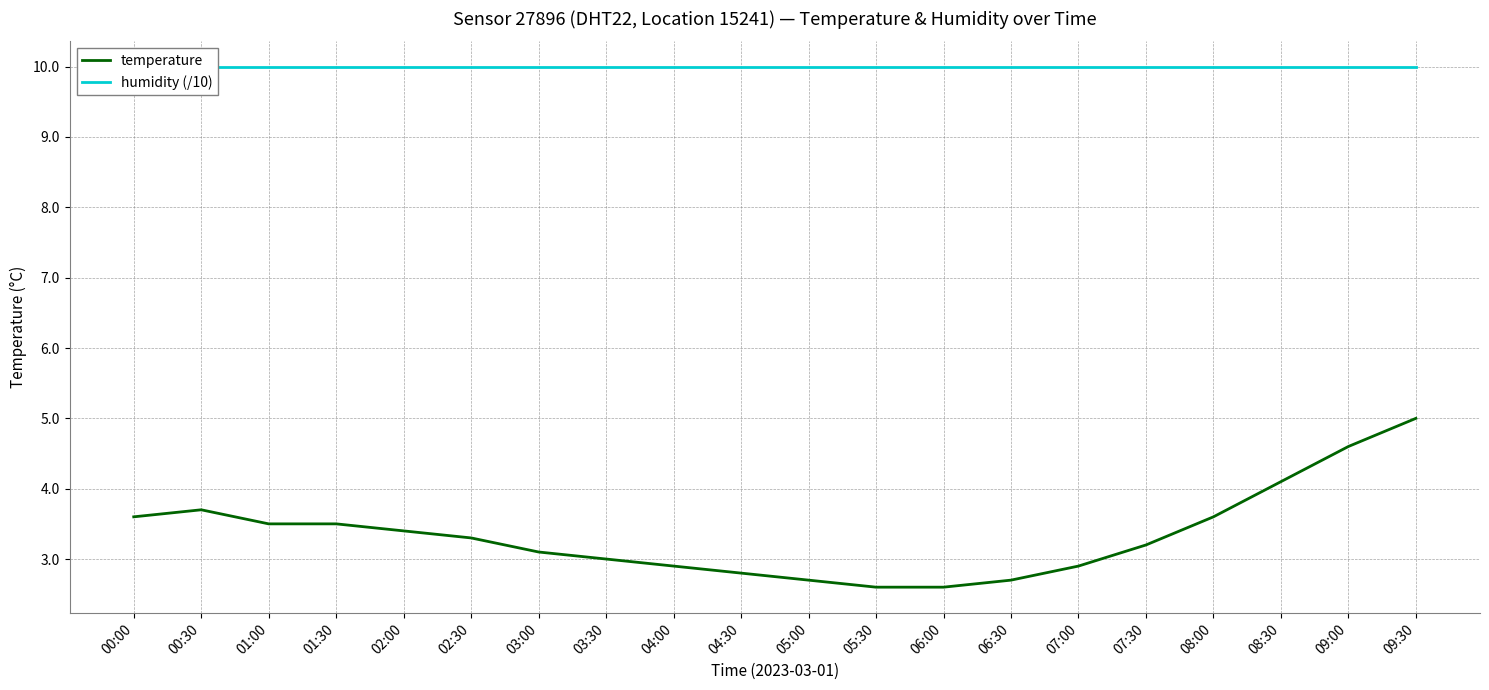

Reading left to right, transcribe all the data shown in this chart.

temperature: 00:00=3.6	00:30=3.7	01:00=3.5	01:30=3.5	02:00=3.4	02:30=3.3	03:00=3.1	03:30=3.0	04:00=2.9	04:30=2.8	05:00=2.7	05:30=2.6	06:00=2.6	06:30=2.7	07:00=2.9	07:30=3.2	08:00=3.6	08:30=4.1	09:00=4.6	09:30=5.0
humidity (/10): 00:00=10.0	00:30=10.0	01:00=10.0	01:30=10.0	02:00=10.0	02:30=10.0	03:00=10.0	03:30=10.0	04:00=10.0	04:30=10.0	05:00=10.0	05:30=10.0	06:00=10.0	06:30=10.0	07:00=10.0	07:30=10.0	08:00=10.0	08:30=10.0	09:00=10.0	09:30=10.0